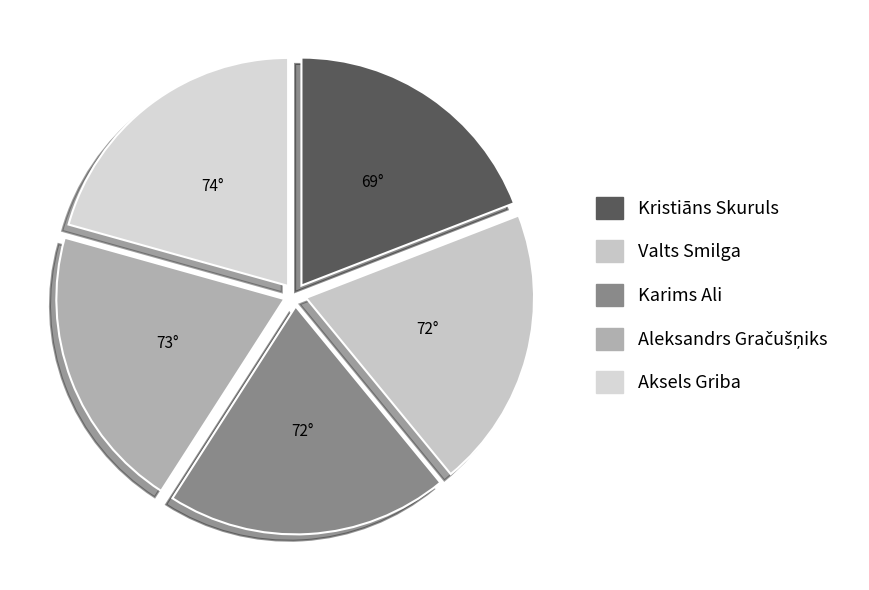

To the nearest percent, what is the combined percentage of Kristiāns Skuruls and Aleksandrs Gračušņiks?

39%